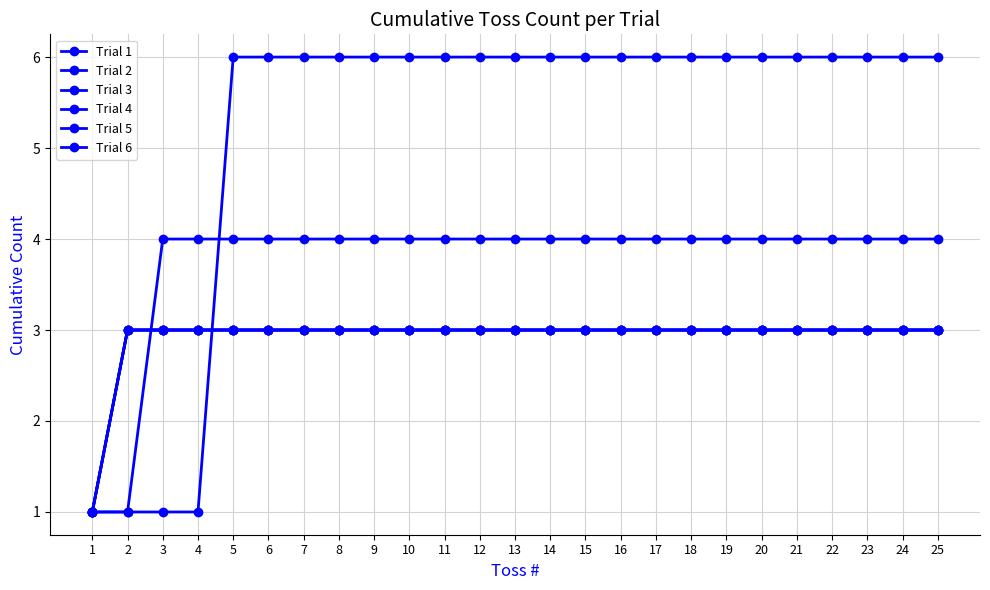

Is this an area chart (filled region under the line)?

No